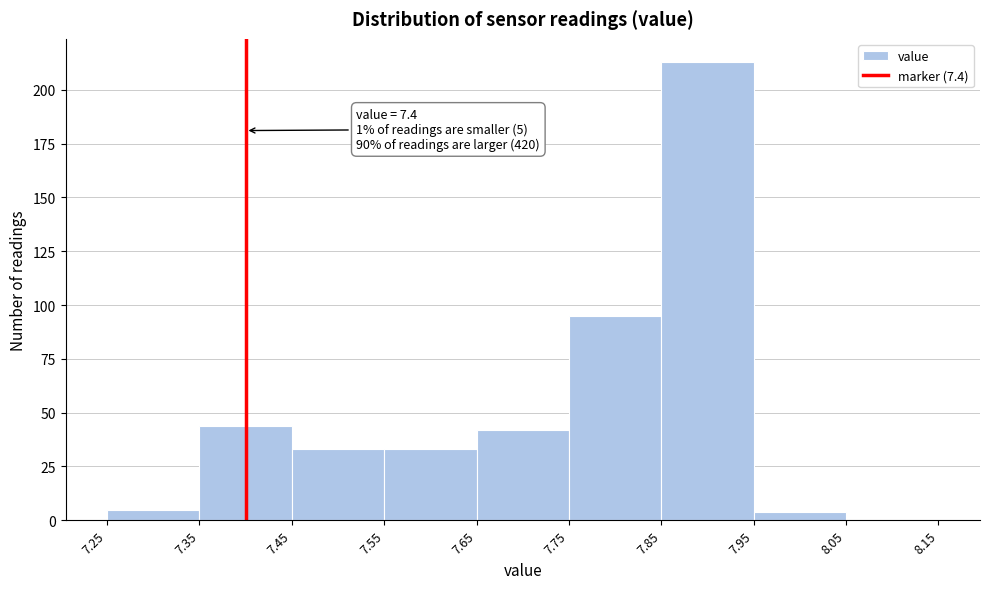

Which range on the x-axis has the tallest bar?

7.85 to 7.95